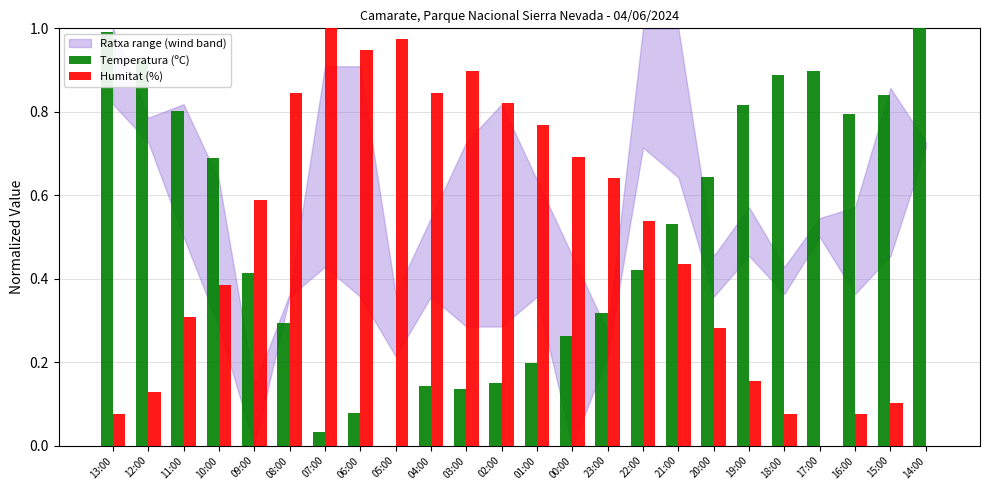

The Temperatura (ºC) series shows 0.3 at 23:00. True or false?

True